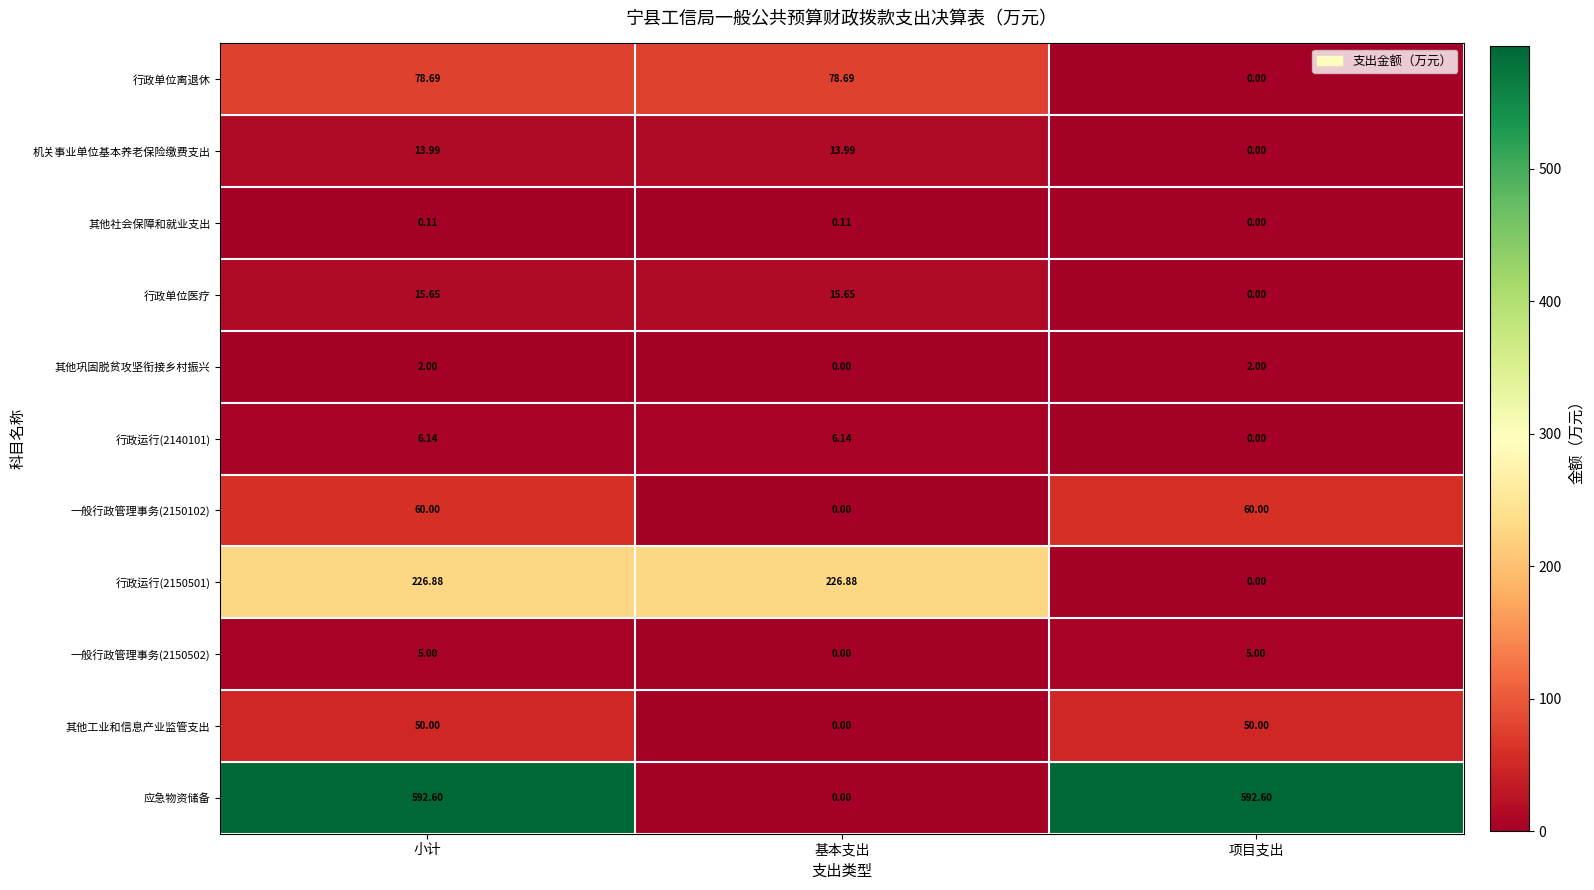

At which category is the sum across all series the highest?

小计